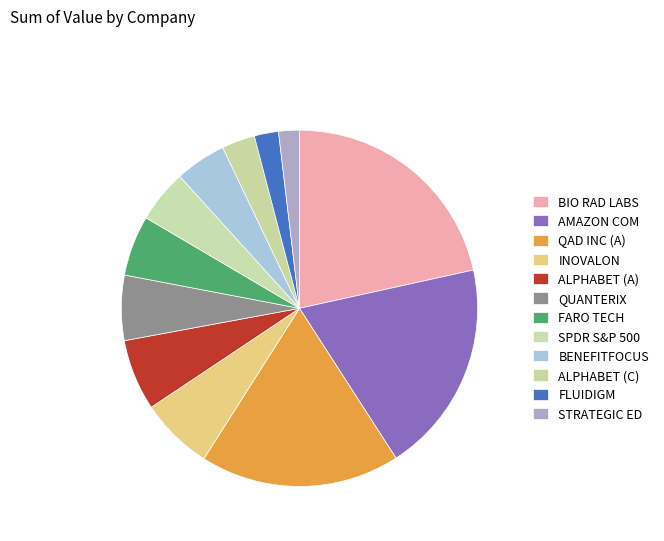

Which slice is the smallest?

STRATEGIC ED INC